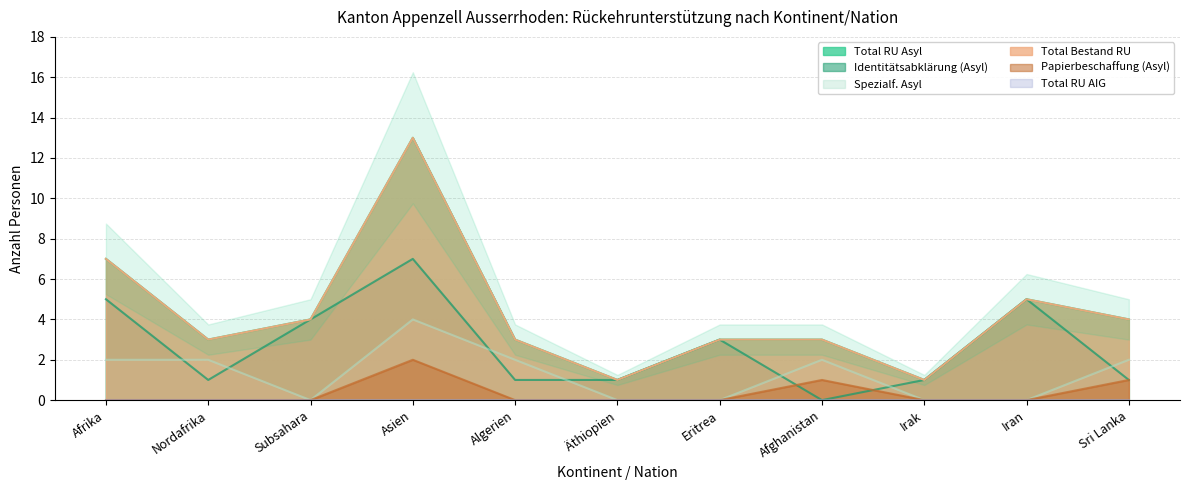

Is the value of Total RU Asyl at Eritrea greater than the value of Total Bestand RU at Nordafrika?

No